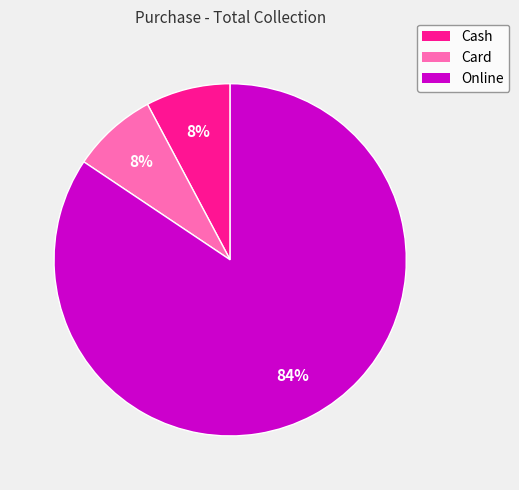

Combined, do Cash and Card account for over 50%?

No